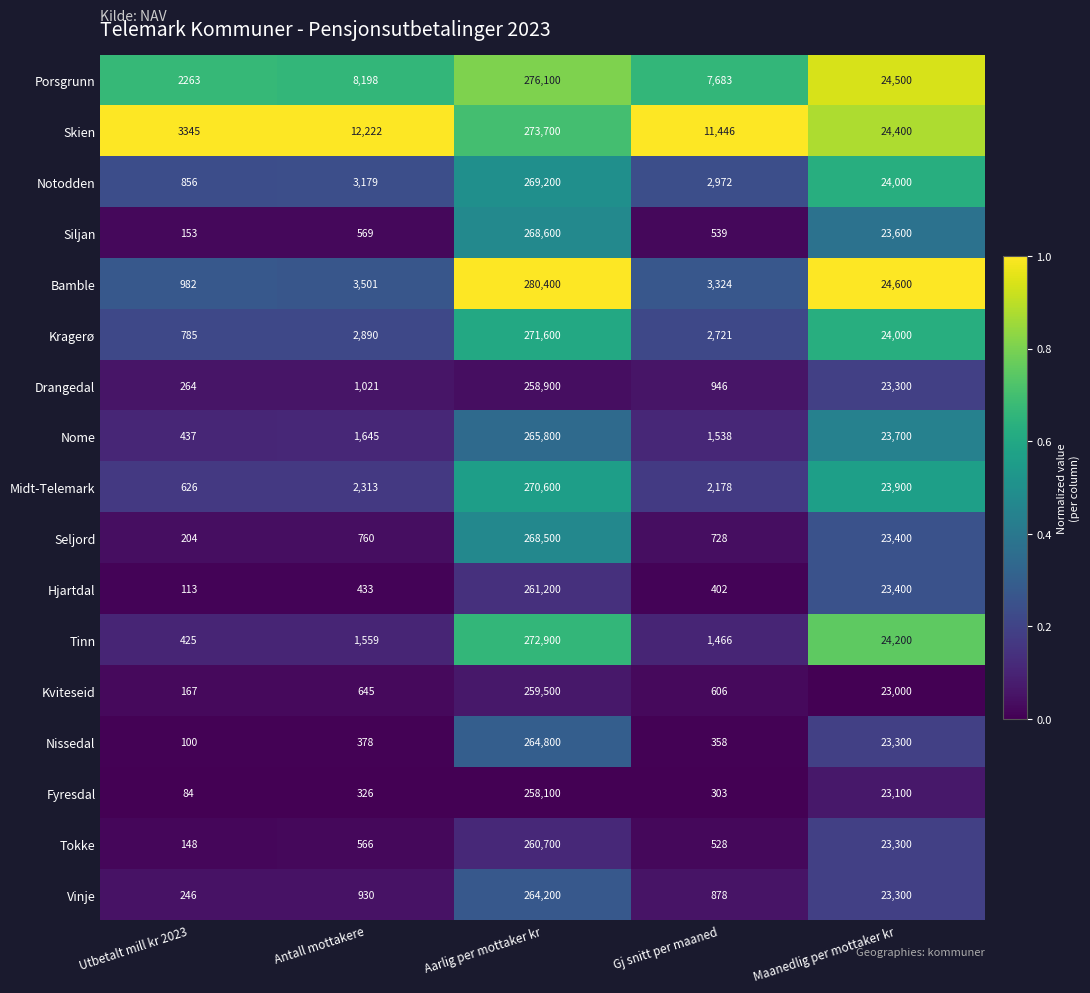

Rank the series at Utbetalt mill kr 2023 from highest to lowest value.

Skien, Porsgrunn, Bamble, Notodden, Kragerø, Midt-Telemark, Nome, Tinn, Drangedal, Vinje, Seljord, Kviteseid, Siljan, Tokke, Hjartdal, Nissedal, Fyresdal